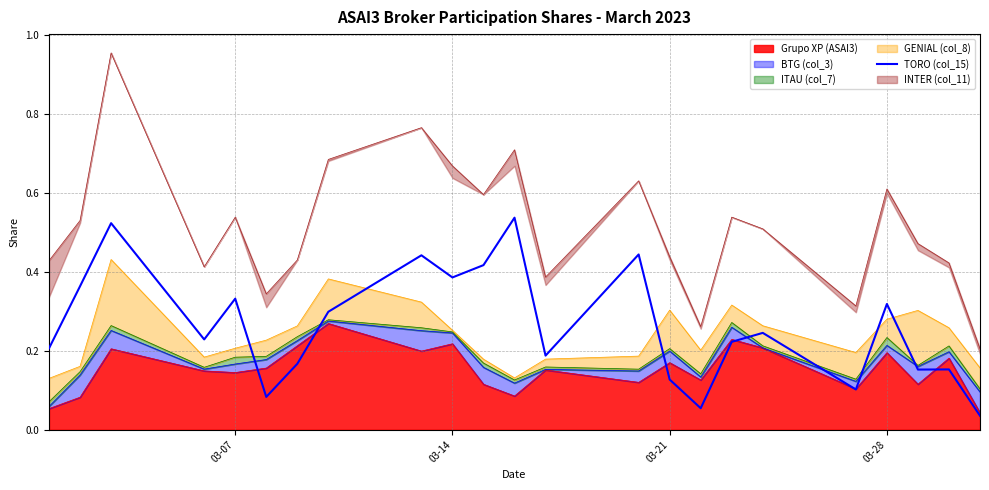

What is the sum of all values?

6.0